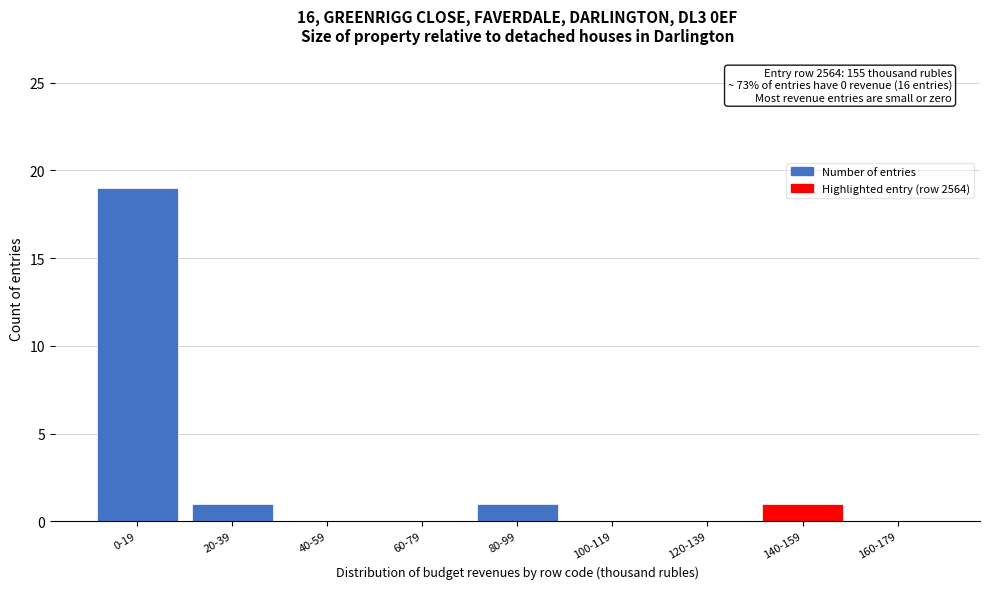

Reading right to left, list all the values displayed in this chart.

160-179=0	140-159=1	120-139=0	100-119=0	80-99=1	60-79=0	40-59=0	20-39=1	0-19=19